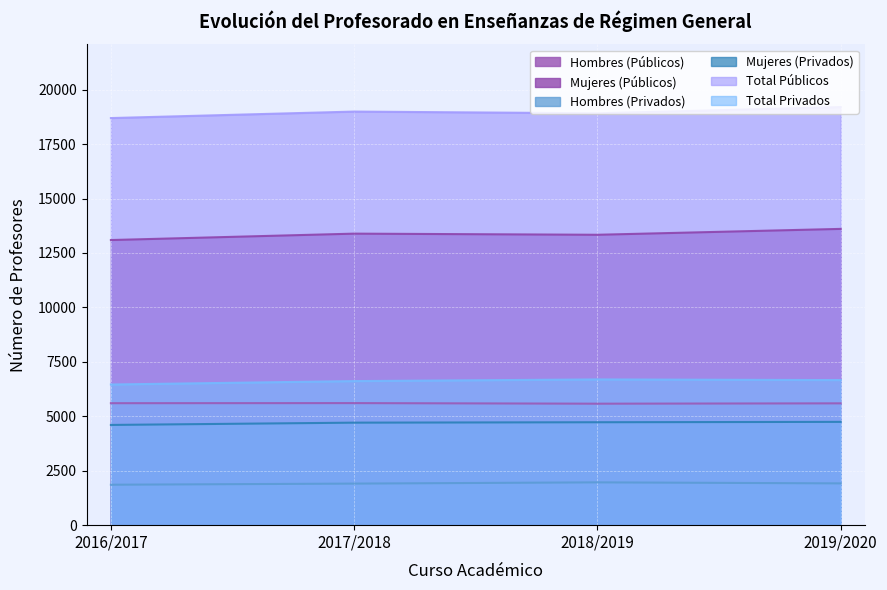

How many data points in Total Privados are less than 6663?

2